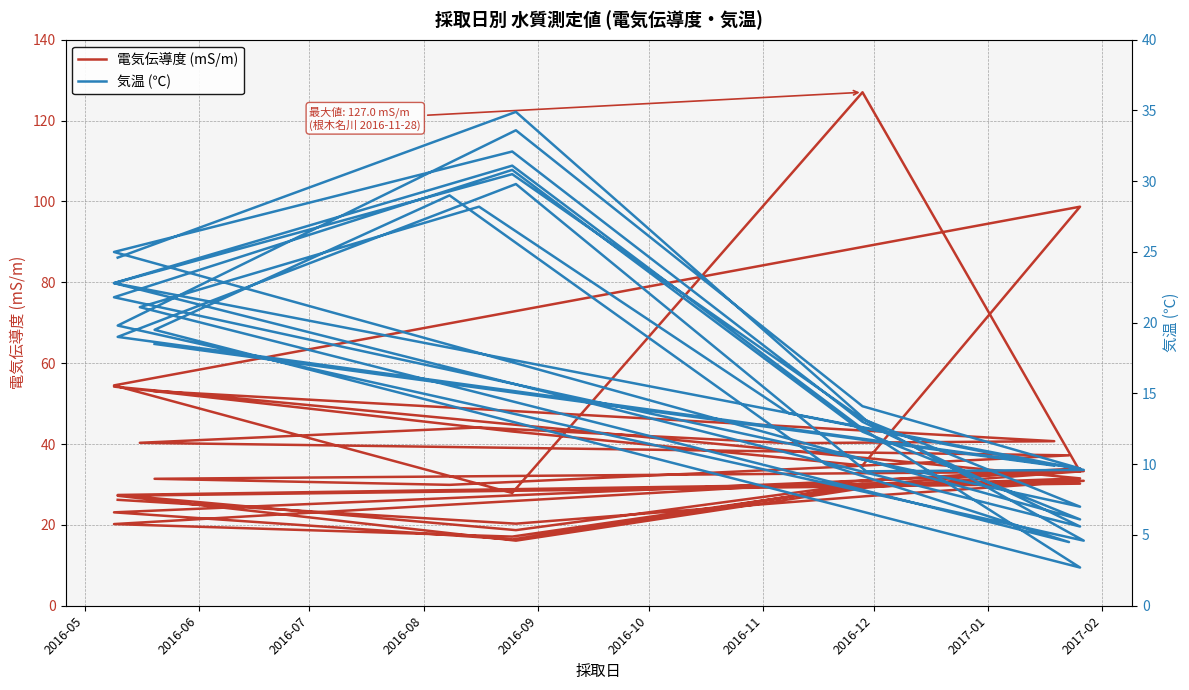

The 気温 (℃) series shows 4.3 at 10. True or false?

False